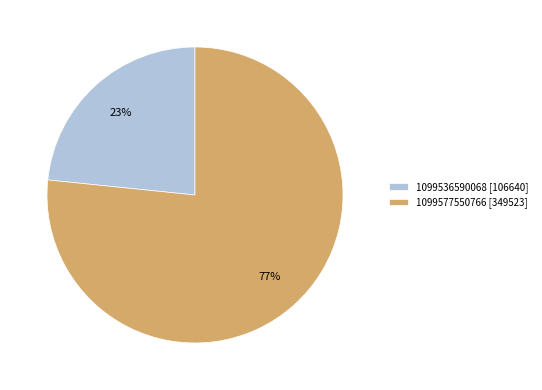

Which category has the biggest portion of the pie?

1099577550766